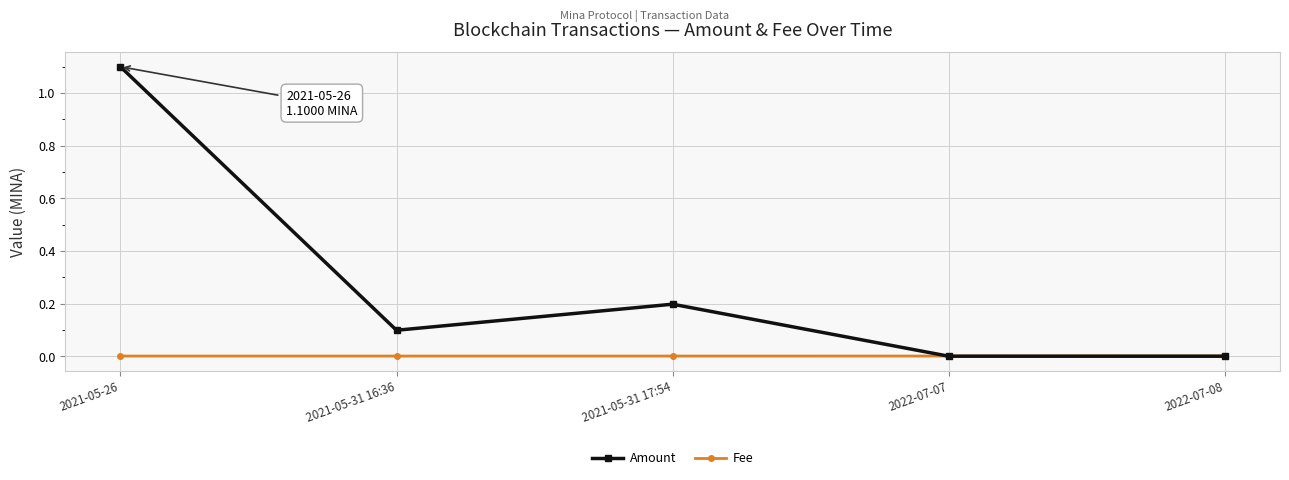

How many lines are shown in the chart?

2